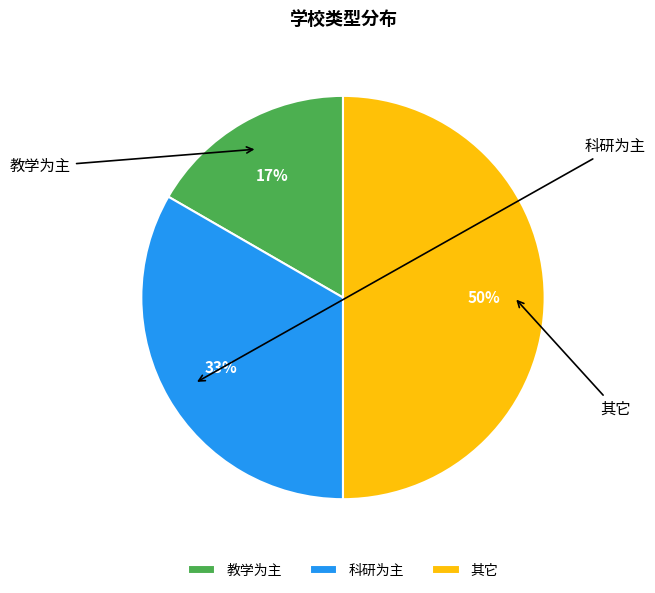

Between 科研为主 and 其它, which is larger?

其它